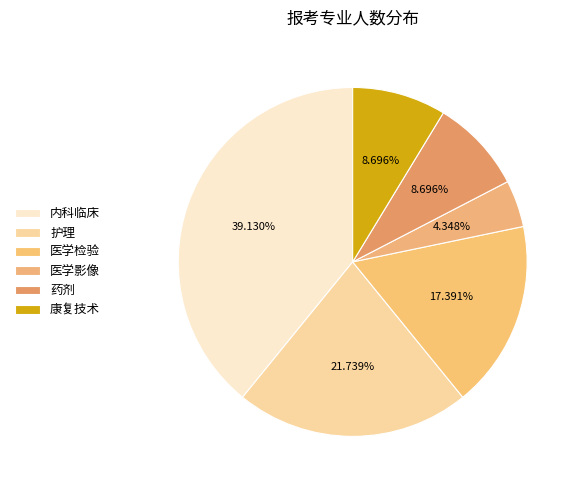

How many slices are in this pie chart?

6